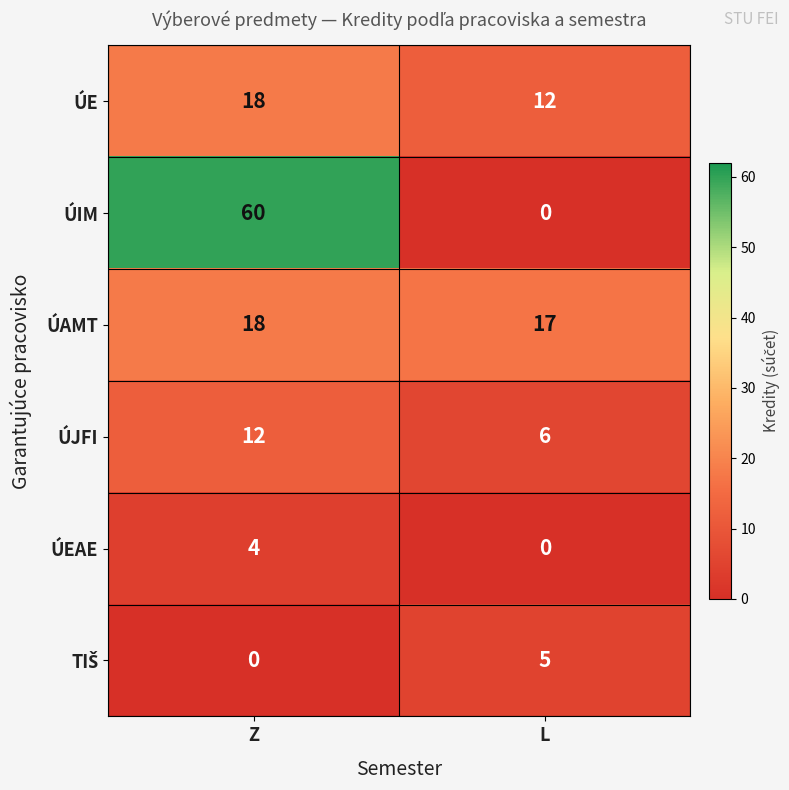

Which series has the widest spread of values?

ÚIM